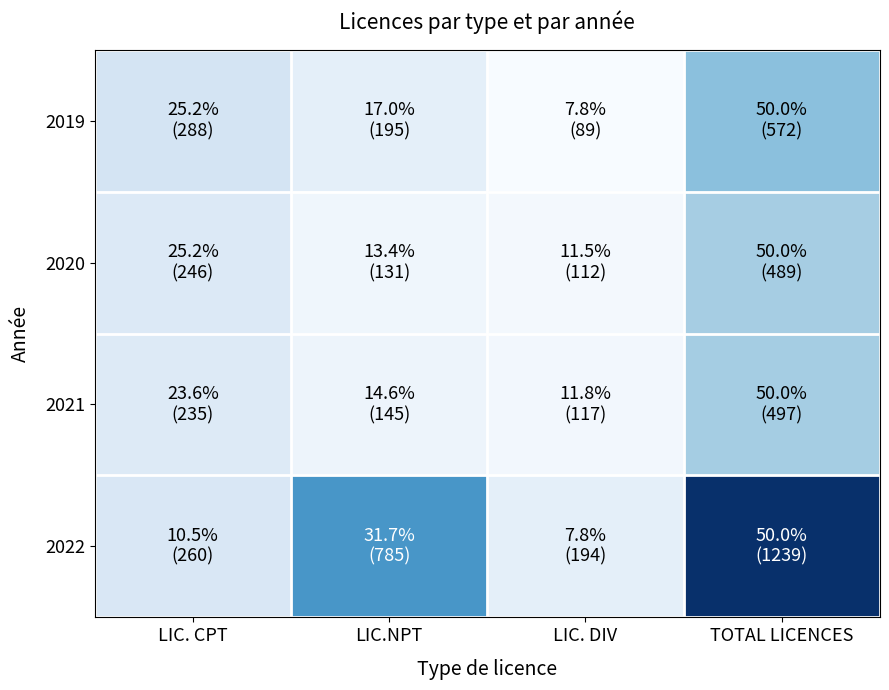

Which series has the largest range (max minus min)?

2022